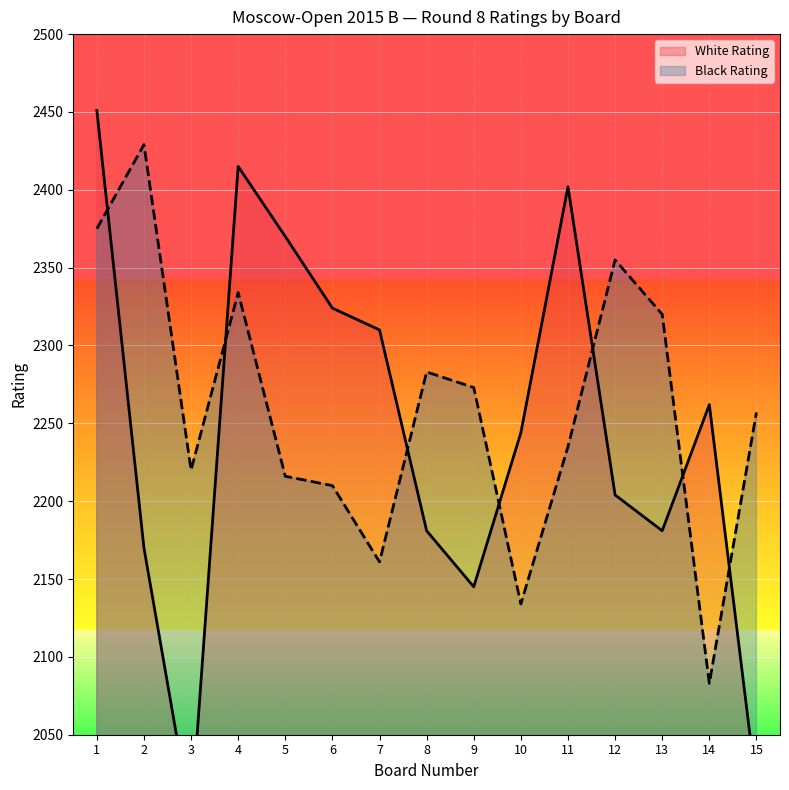

The value of Black Rating at 2 is 3926. True or false?

False